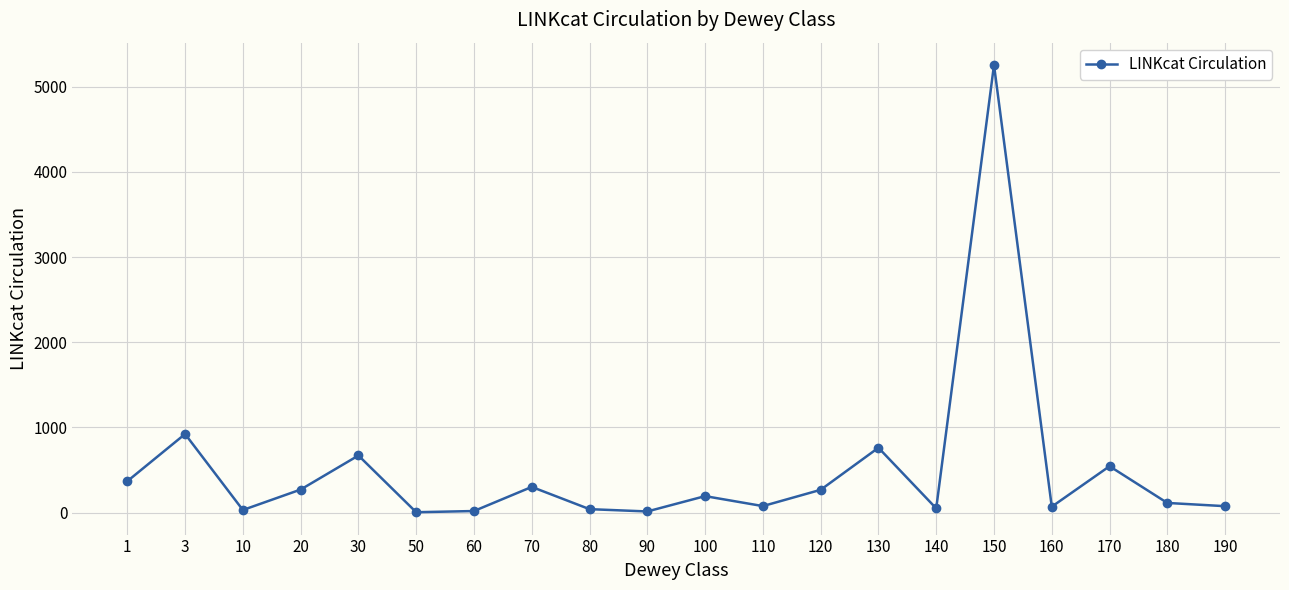

What is the change in value from 50 to 60?

+14